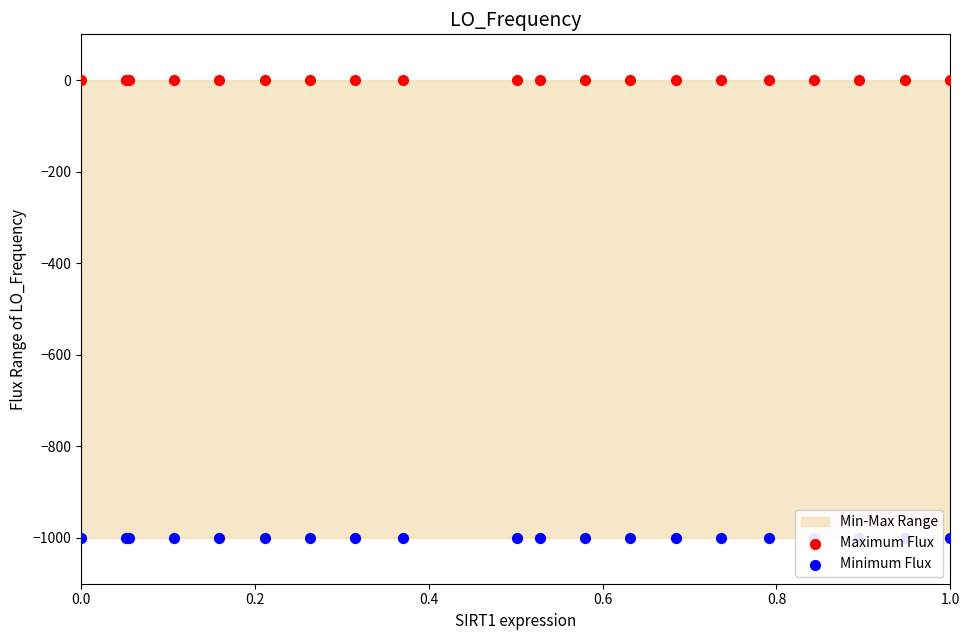

Which series reaches the minimum Y coordinate?

Minimum Flux